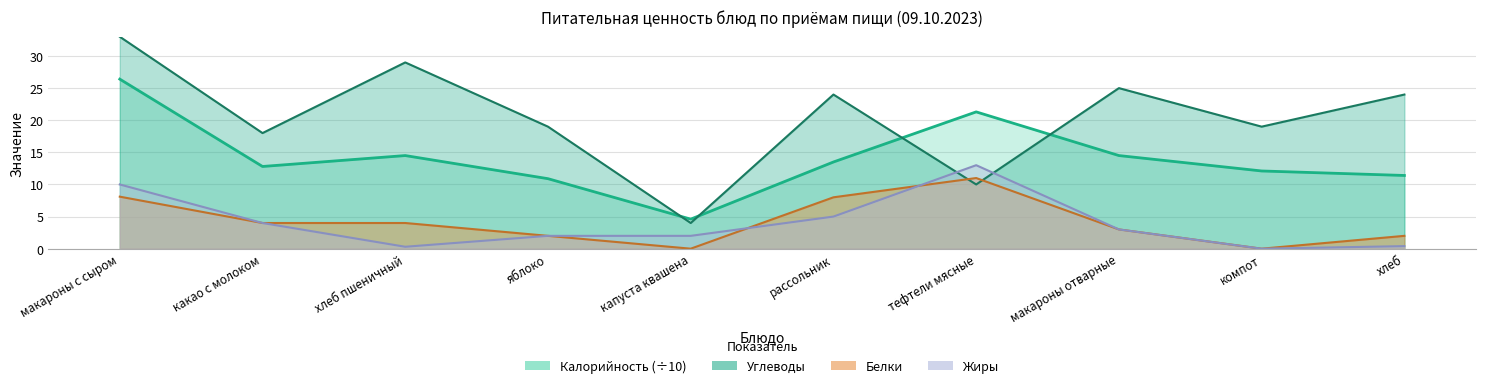

Reading left to right, transcribe all the data shown in this chart.

Калорийность (÷10) — линия: 26.4	12.8	14.5	10.9	4.6	13.5	21.3	14.5	12.1	11.4
Углеводы — линия: 33.0	18.0	29.0	19.0	4.0	24.0	10.0	25.0	19.0	24.0
Белки — линия: 8.1	4.0	4.0	2.0	0.0	8.0	11.0	3.0	0.0	2.0
Жиры — линия: 10.0	4.0	0.3	2.0	2.0	5.0	13.0	3.0	0.0	0.4